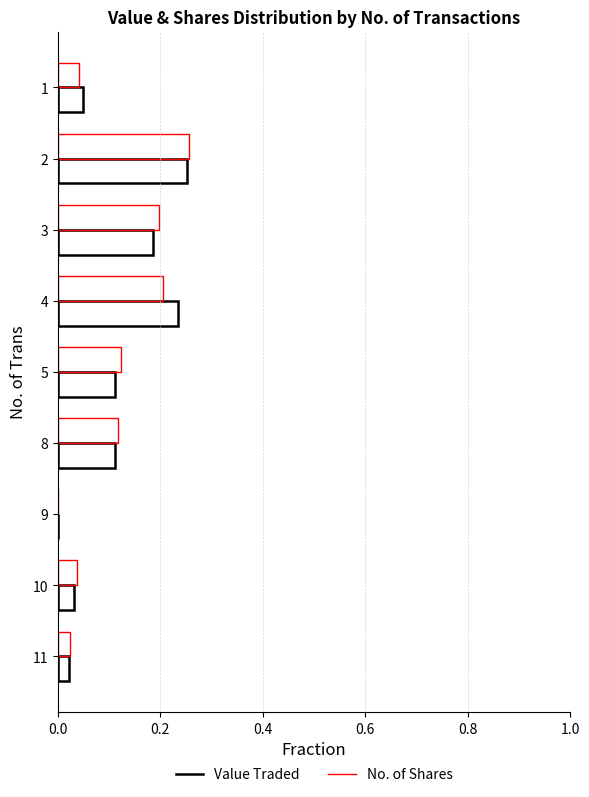

Which series has the largest total across all categories?

Value Traded